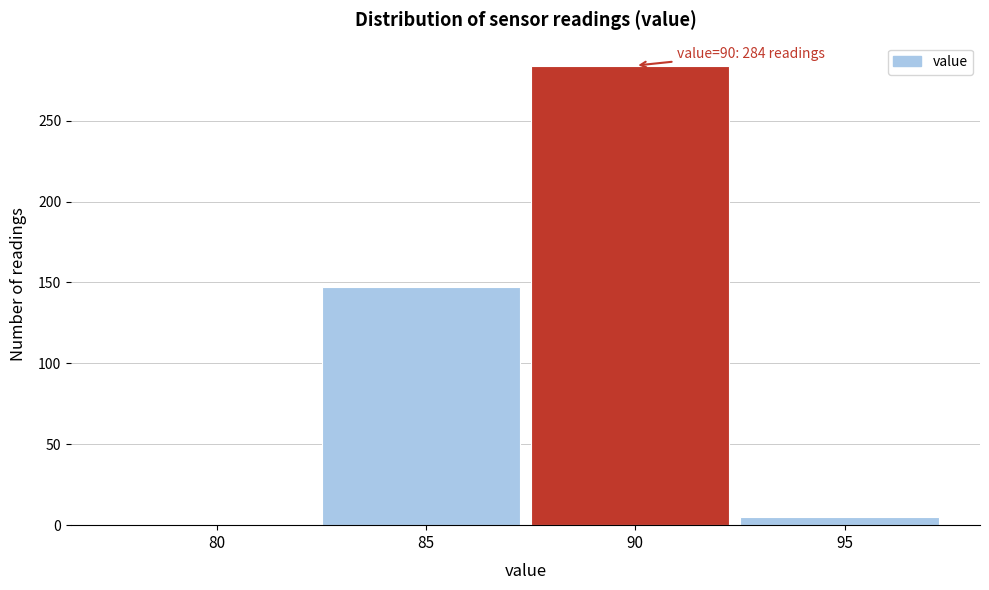

Reading right to left, extract all data points from this chart.

95=5	90=284	85=147	80=0